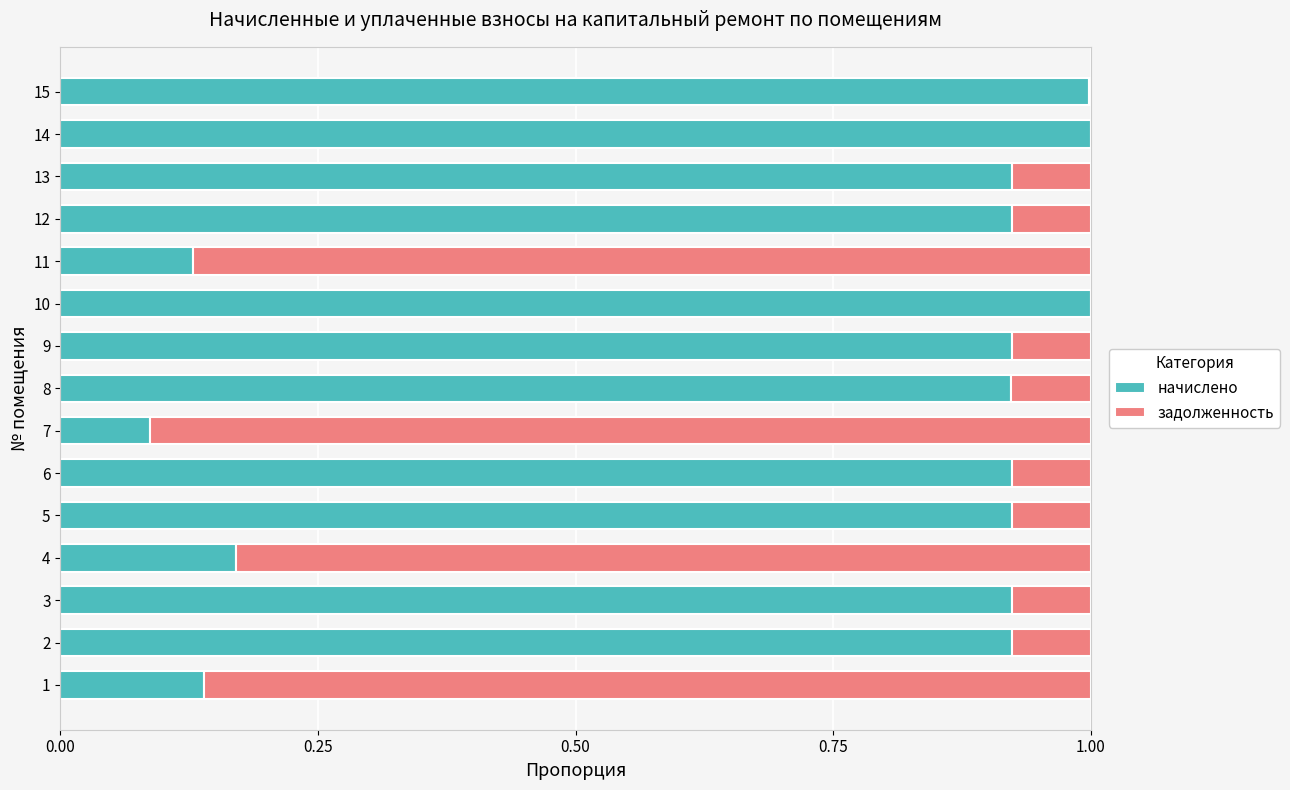

What is the sum of the начислено values at 9 and 12?

1.8